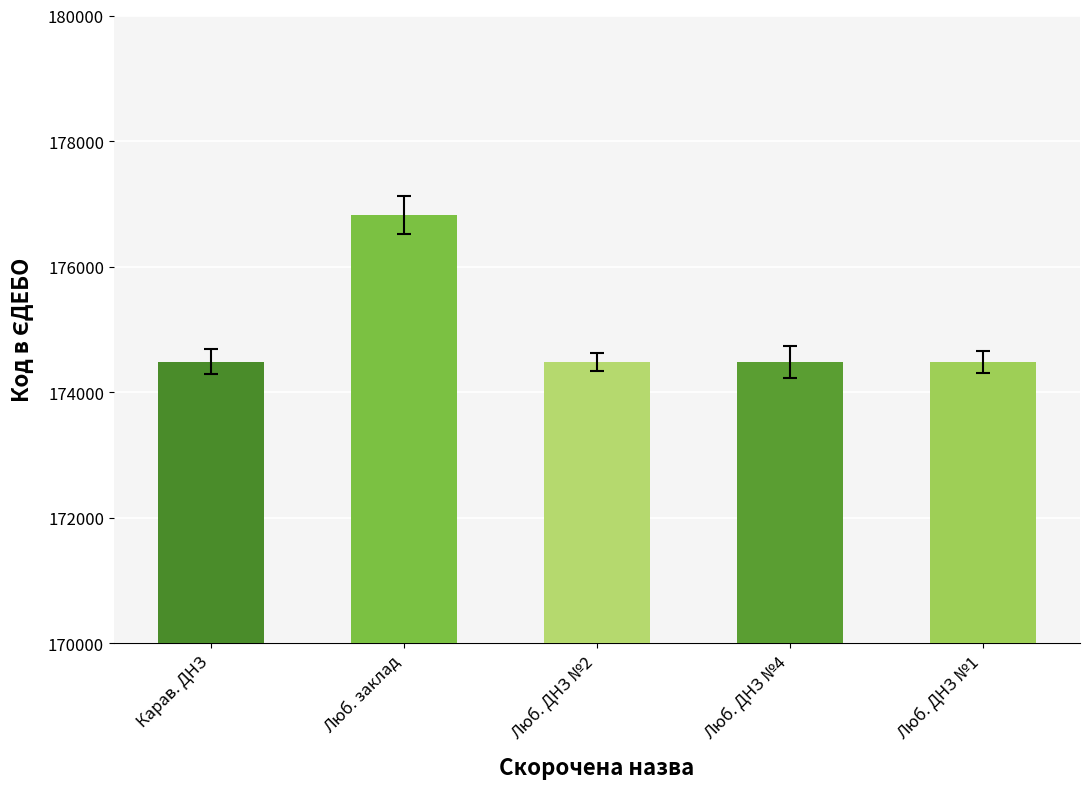

The value at Люб. ДНЗ №2 is 99711. True or false?

False